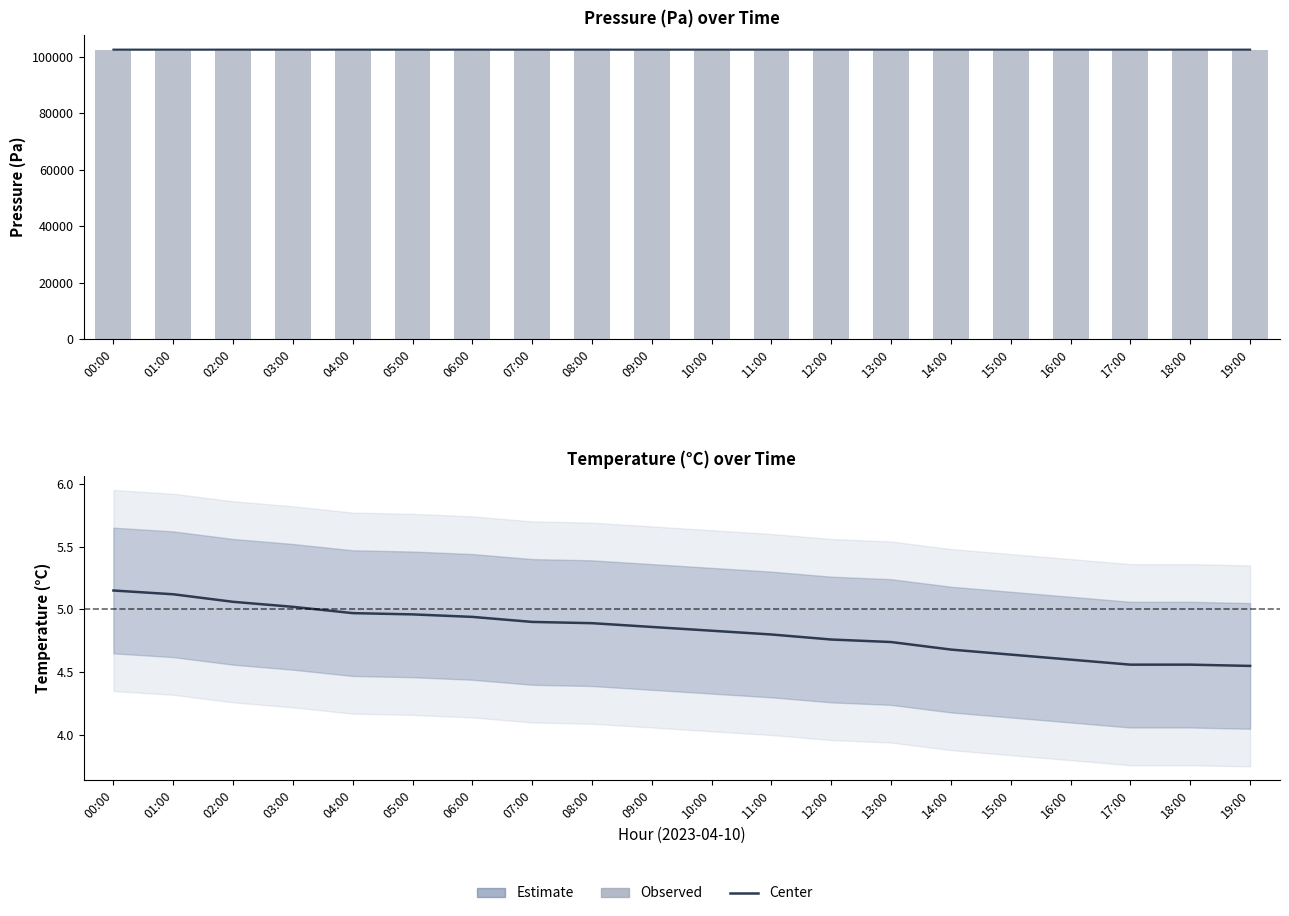

What is the difference between the highest and lowest values at 09:00?

102554.5